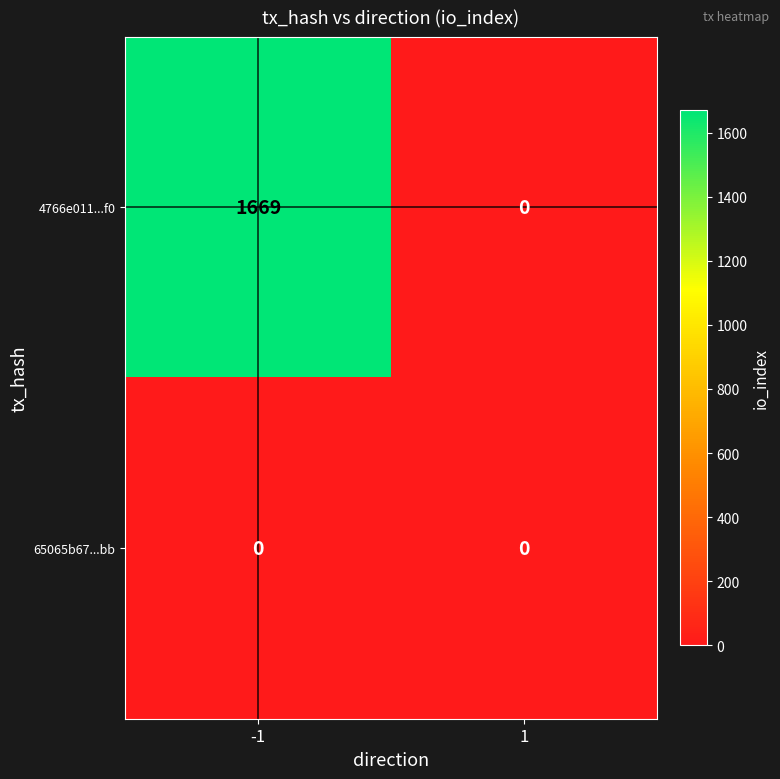

Between -1 and 1, which series saw the biggest shift?

4766e011...f0